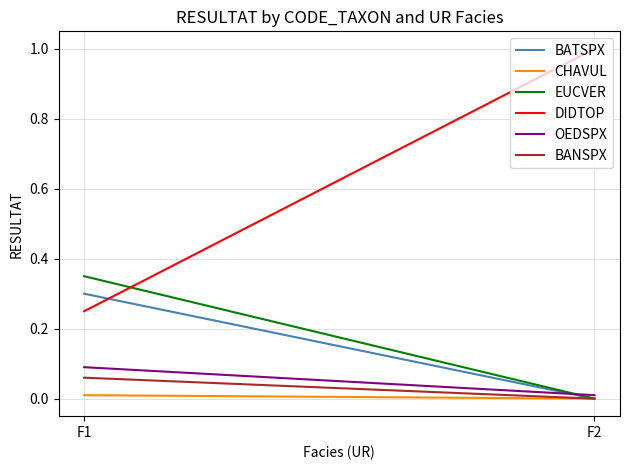

Reading left to right, transcribe all the data shown in this chart.

BATSPX: 0.3	0.0
CHAVUL: 0.0	0.0
EUCVER: 0.3	0.0
DIDTOP: 0.2	1.0
OEDSPX: 0.1	0.0
BANSPX: 0.1	0.0